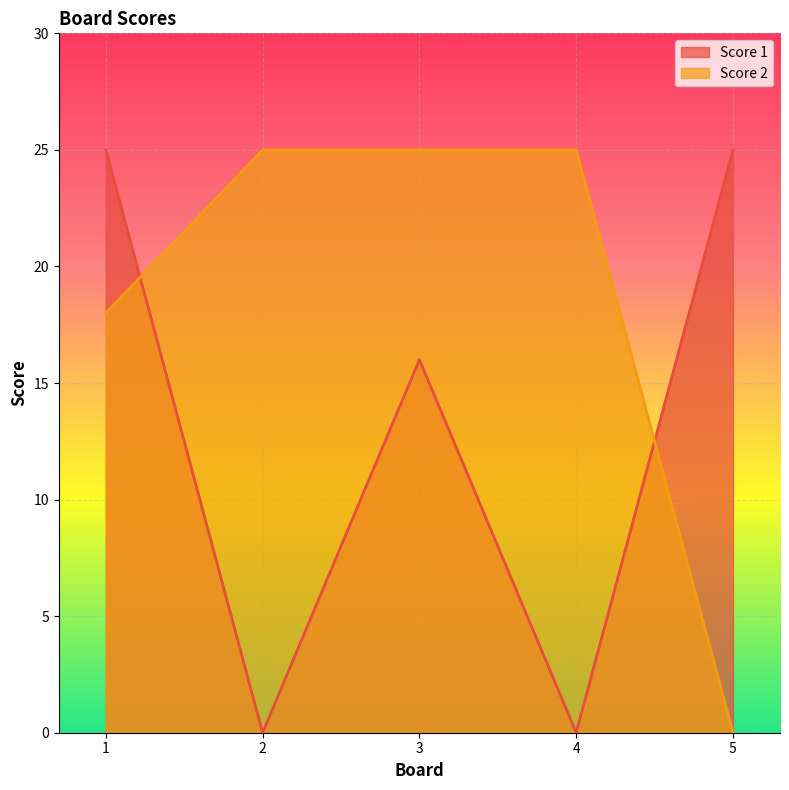

Between 1 and 5, which is larger?

1